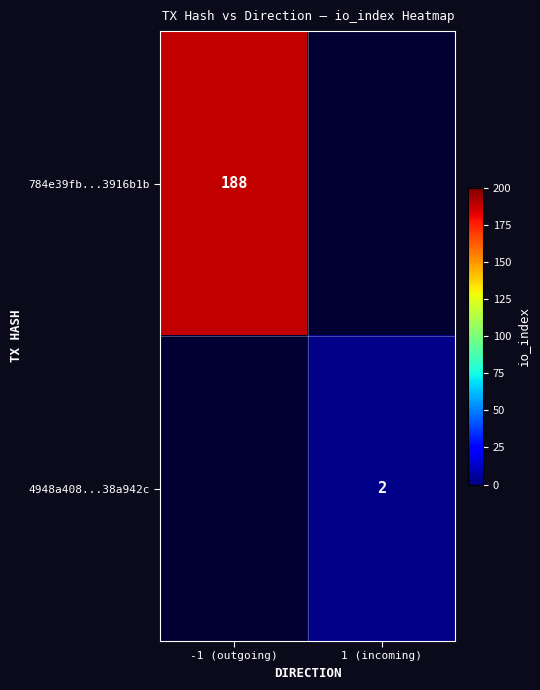

The 4948a408...38a942c series shows 2 at 1 (incoming). True or false?

True